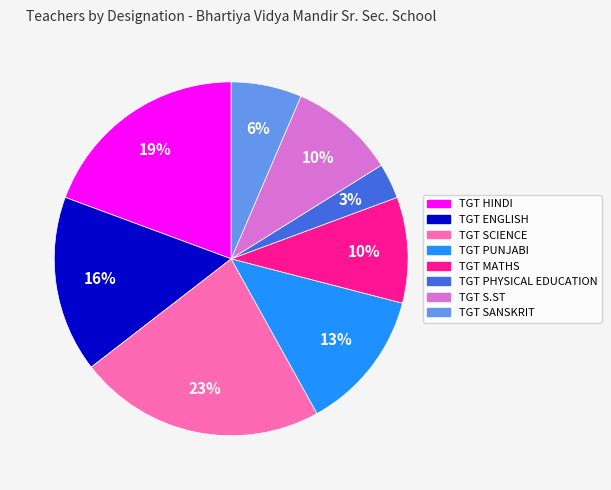

Do TGT SCIENCE and TGT PUNJABI together represent more than half of the pie?

No